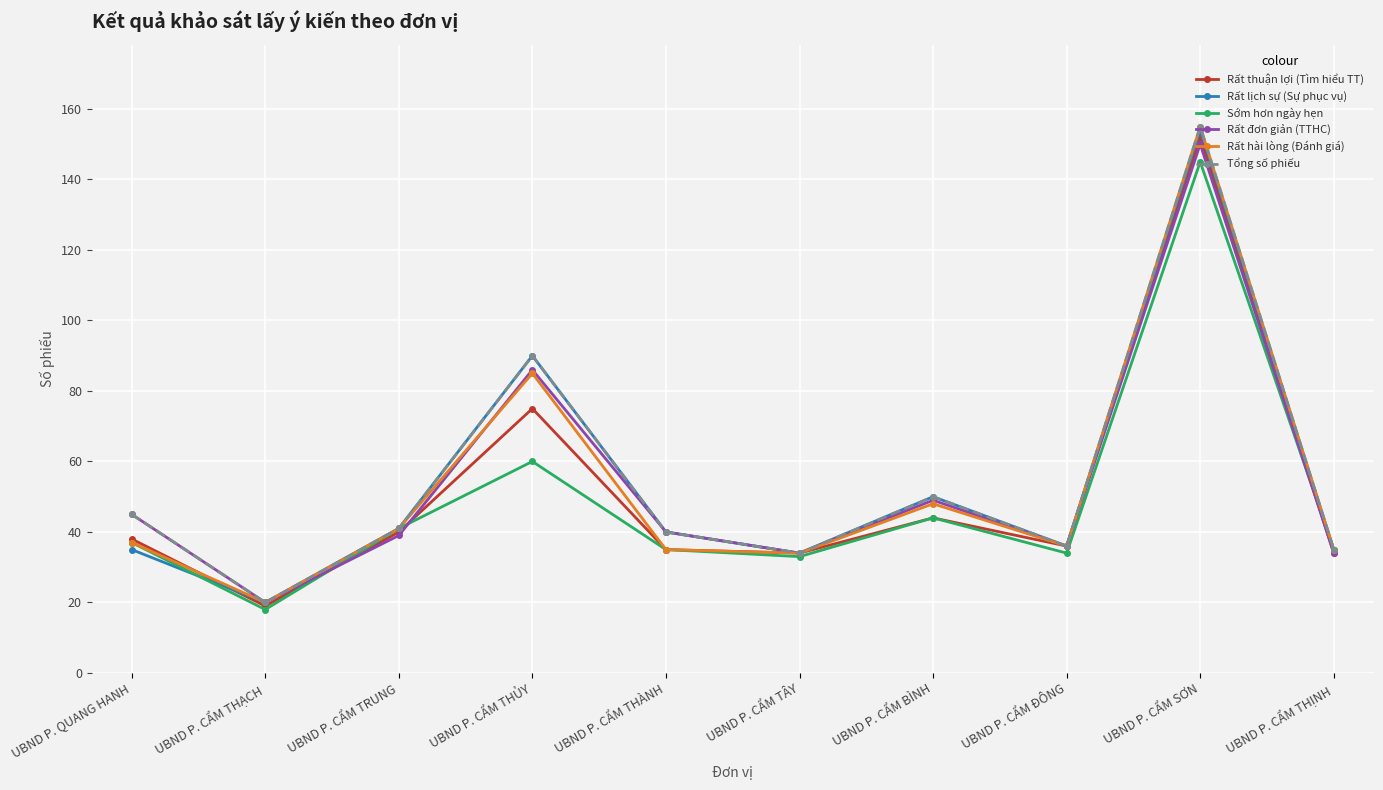

Reading left to right, what are all the values shown in this chart?

Rất thuận lợi (Tìm hiểu TT): UBND P. QUANG HANH=38	UBND P. CẨM THẠCH=19	UBND P. CẨM TRUNG=40	UBND P. CẨM THỦY=75	UBND P. CẨM THÀNH=35	UBND P. CẨM TÂY=34	UBND P. CẨM BÌNH=44	UBND P. CẨM ĐÔNG=36	UBND P. CẨM SƠN=152	UBND P. CẨM THỊNH=34
Rất lịch sự (Sự phục vụ): UBND P. QUANG HANH=35	UBND P. CẨM THẠCH=20	UBND P. CẨM TRUNG=41	UBND P. CẨM THỦY=90	UBND P. CẨM THÀNH=40	UBND P. CẨM TÂY=34	UBND P. CẨM BÌNH=50	UBND P. CẨM ĐÔNG=36	UBND P. CẨM SƠN=154	UBND P. CẨM THỊNH=35
Sớm hơn ngày hẹn: UBND P. QUANG HANH=37	UBND P. CẨM THẠCH=18	UBND P. CẨM TRUNG=41	UBND P. CẨM THỦY=60	UBND P. CẨM THÀNH=35	UBND P. CẨM TÂY=33	UBND P. CẨM BÌNH=44	UBND P. CẨM ĐÔNG=34	UBND P. CẨM SƠN=145	UBND P. CẨM THỊNH=35
Rất đơn giản (TTHC): UBND P. QUANG HANH=45	UBND P. CẨM THẠCH=20	UBND P. CẨM TRUNG=39	UBND P. CẨM THỦY=86	UBND P. CẨM THÀNH=40	UBND P. CẨM TÂY=34	UBND P. CẨM BÌNH=49	UBND P. CẨM ĐÔNG=36	UBND P. CẨM SƠN=150	UBND P. CẨM THỊNH=34
Rất hài lòng (Đánh giá): UBND P. QUANG HANH=37	UBND P. CẨM THẠCH=20	UBND P. CẨM TRUNG=41	UBND P. CẨM THỦY=85	UBND P. CẨM THÀNH=35	UBND P. CẨM TÂY=34	UBND P. CẨM BÌNH=48	UBND P. CẨM ĐÔNG=36	UBND P. CẨM SƠN=155	UBND P. CẨM THỊNH=35
Tổng số phiếu: UBND P. QUANG HANH=45	UBND P. CẨM THẠCH=20	UBND P. CẨM TRUNG=41	UBND P. CẨM THỦY=90	UBND P. CẨM THÀNH=40	UBND P. CẨM TÂY=34	UBND P. CẨM BÌNH=50	UBND P. CẨM ĐÔNG=36	UBND P. CẨM SƠN=155	UBND P. CẨM THỊNH=35